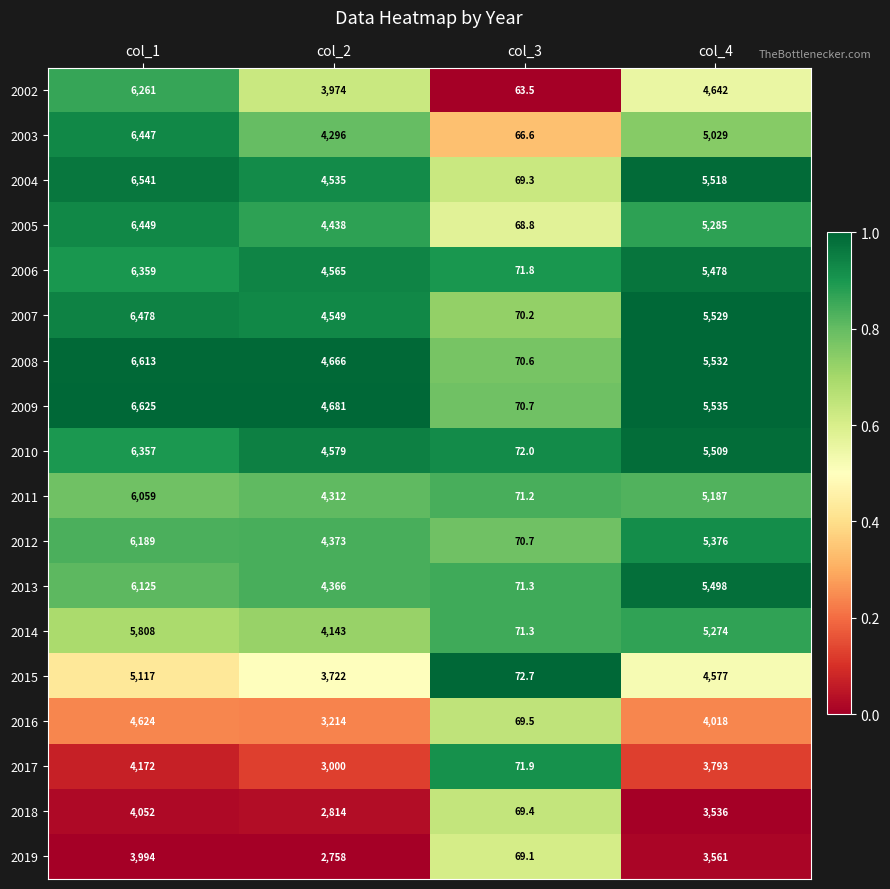

Which series has the largest total across all categories?

2009